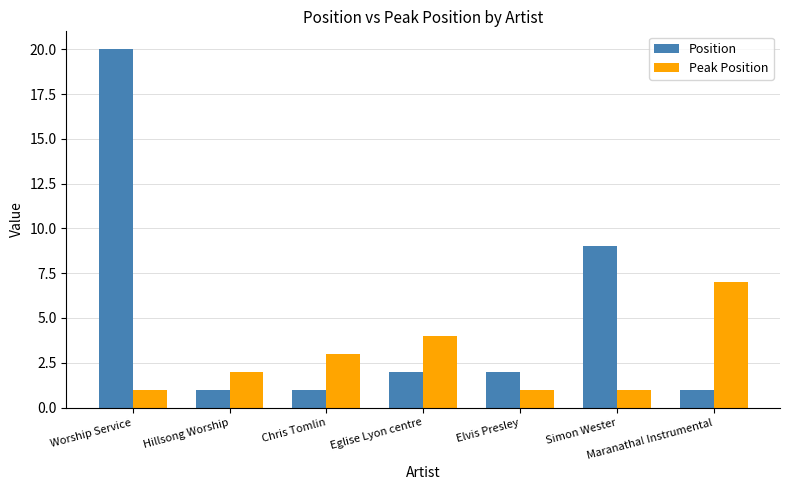

What is the difference between the second highest and second lowest values in the Peak Position series?

3